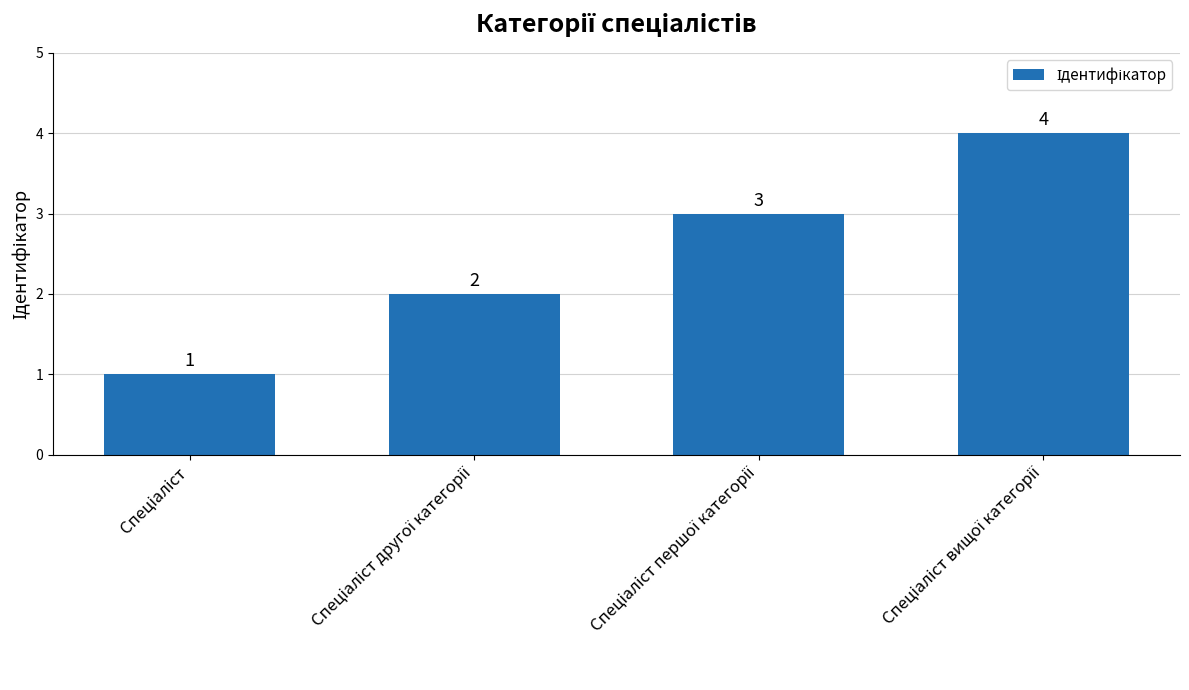

How many data points does each series have?

4